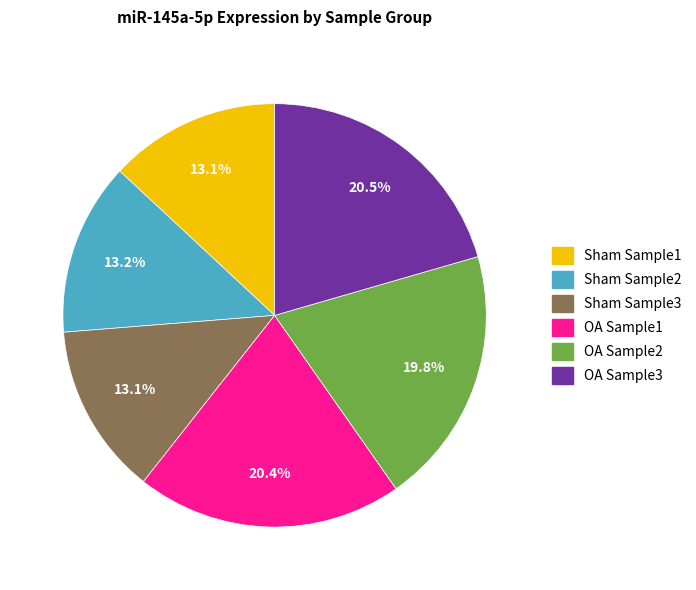

Count the number of slices in the pie.

6